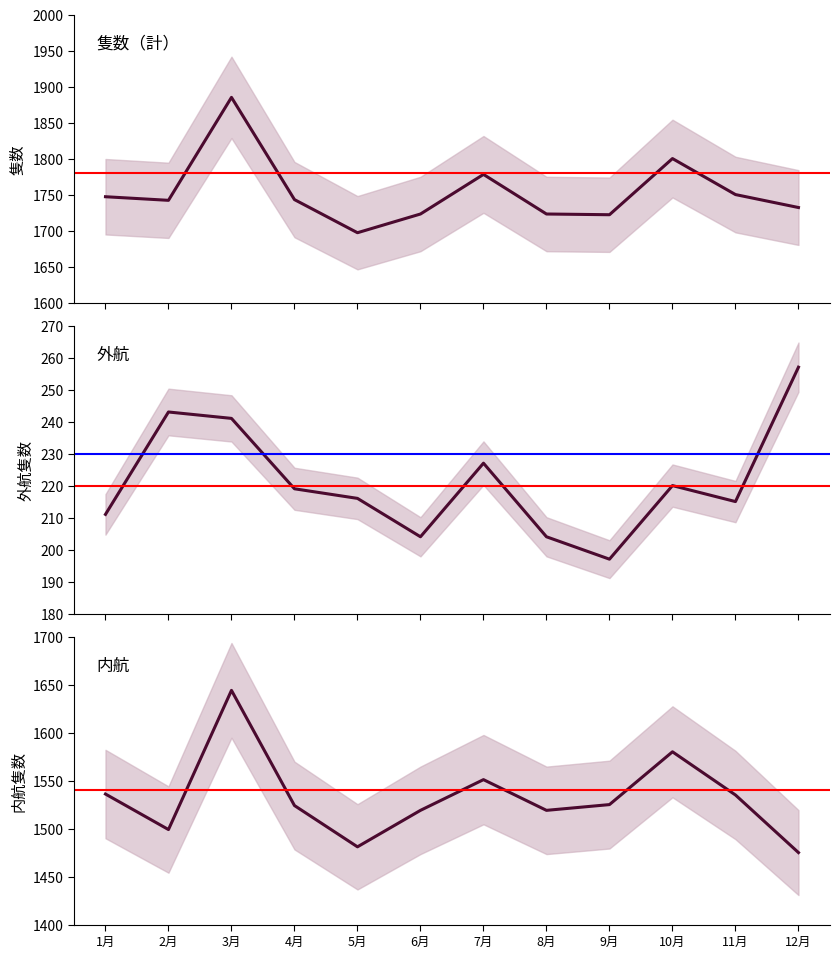

At which category does the chart reach its peak across all series?

3月